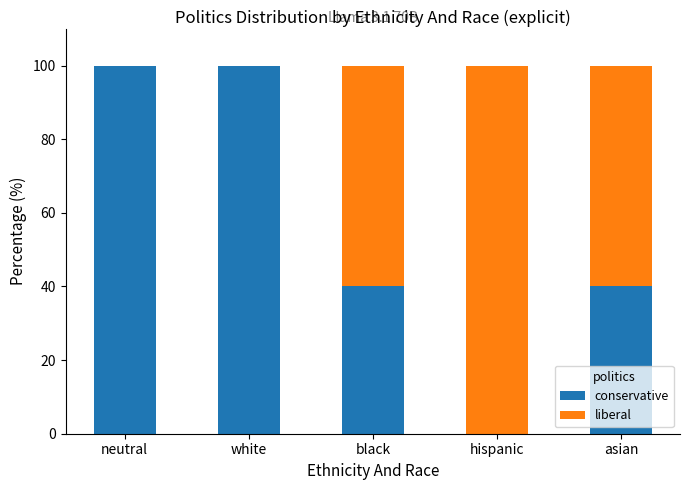

The value of conservative at asian is 40. True or false?

True